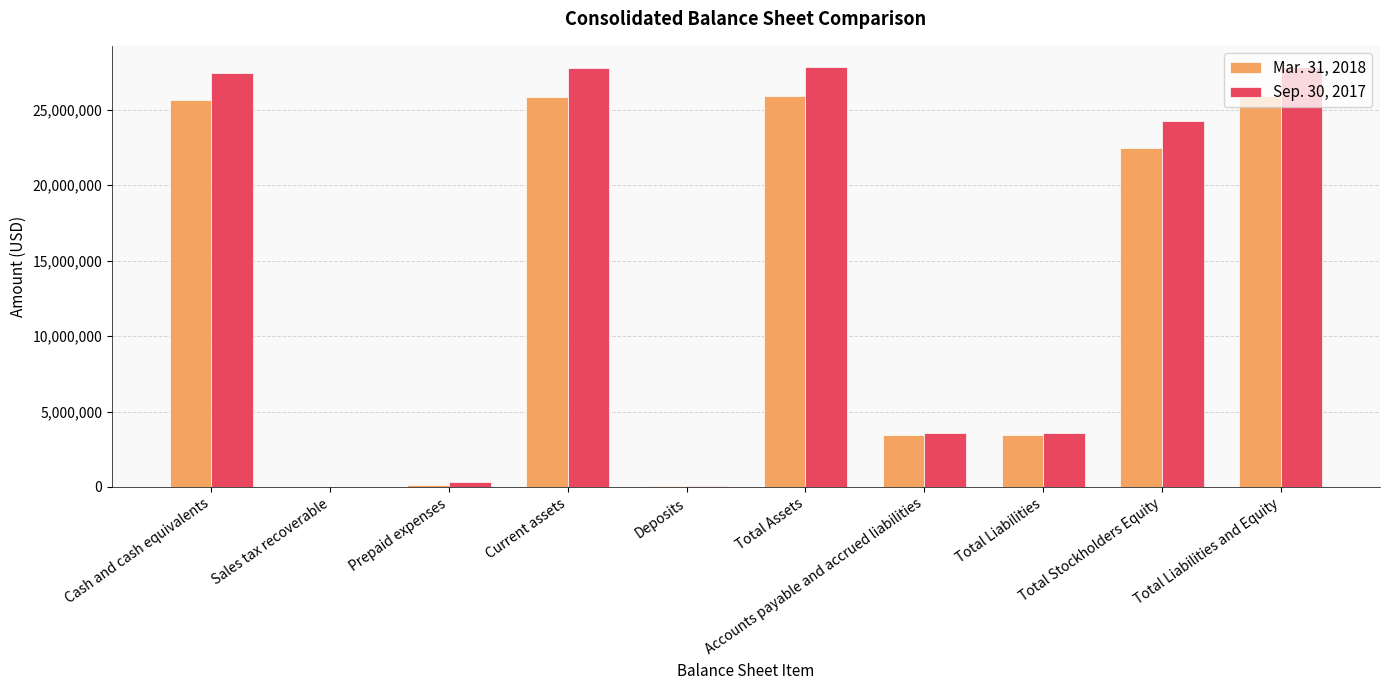

Between Current assets and Accounts payable and accrued liabilities, which series saw the biggest shift?

Sep. 30, 2017